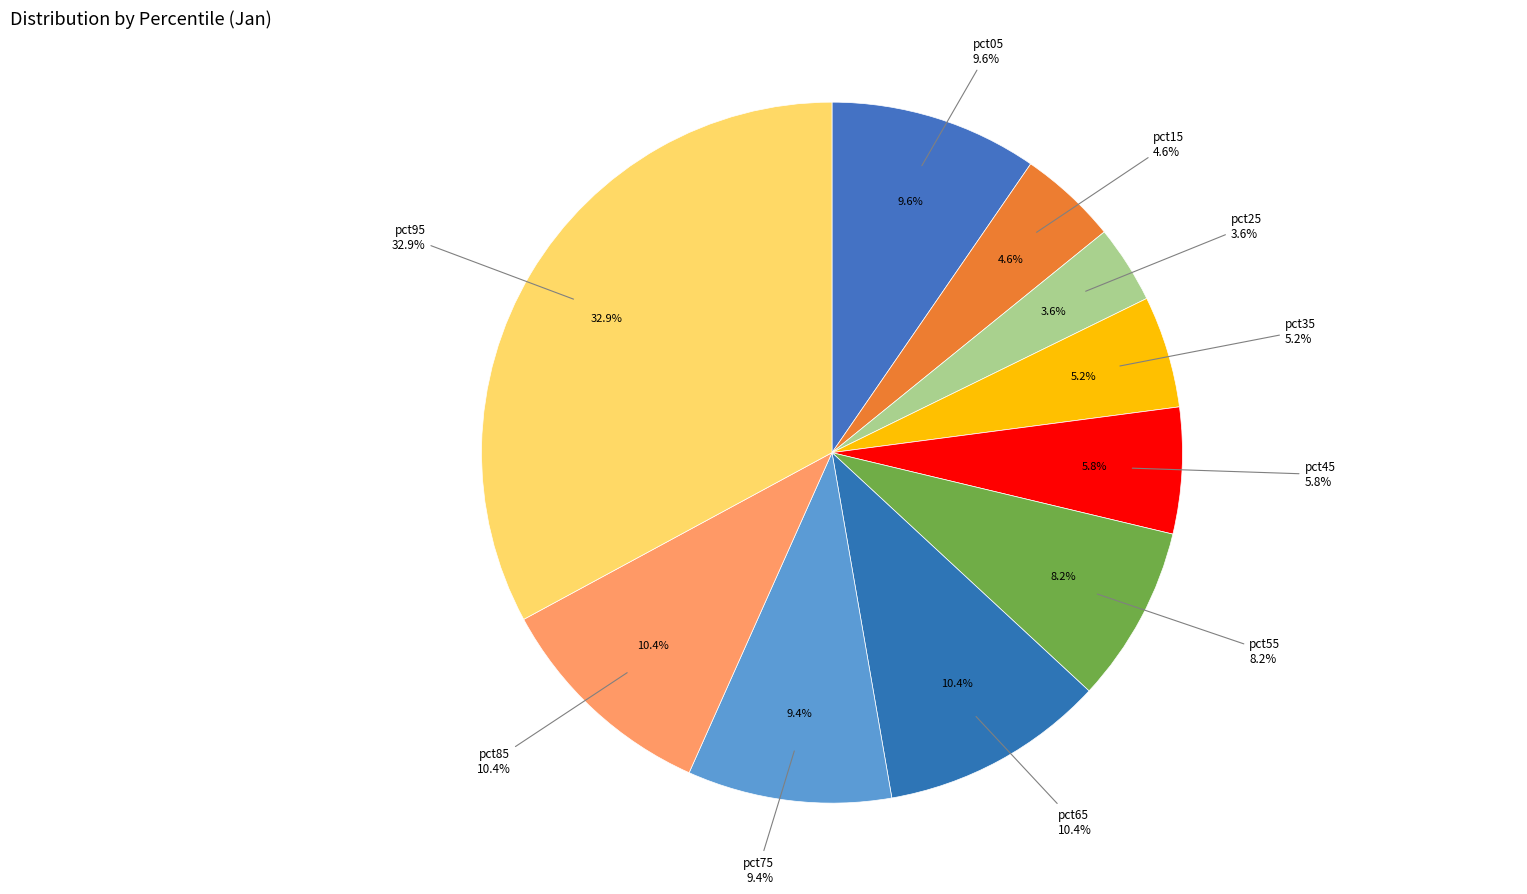

To the nearest percent, what is the difference between the largest and smallest slice percentages?

29%